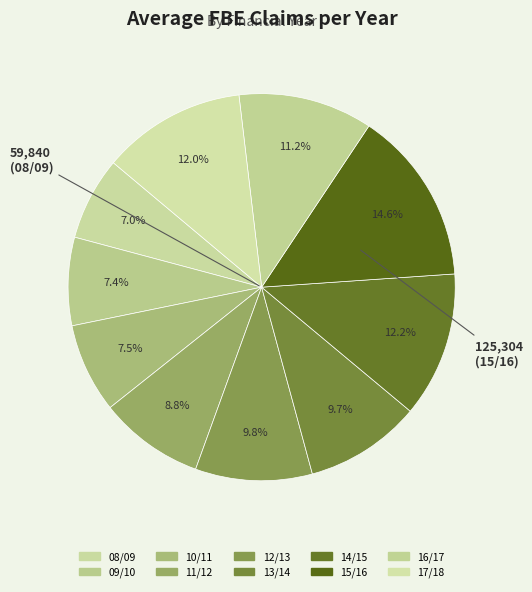

How many slices are in this pie chart?

10